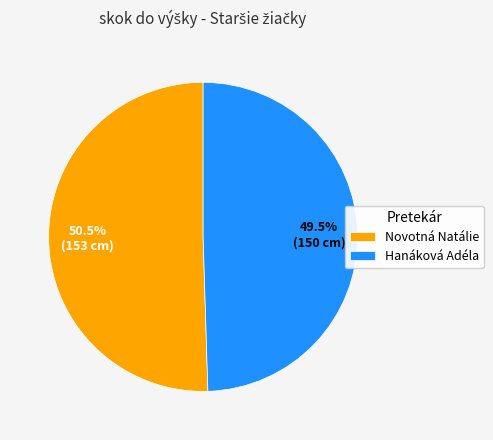

Rank the categories by value from highest to lowest.

Novotná Natálie, Hanáková Adéla